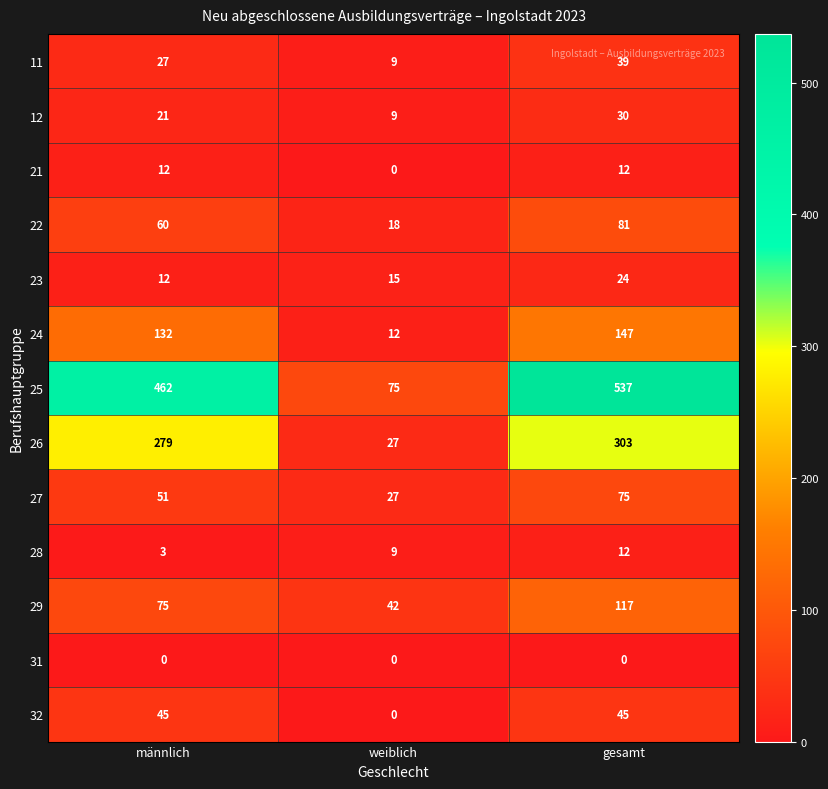

What is the difference between the maximum and minimum values in the 23 series?

12